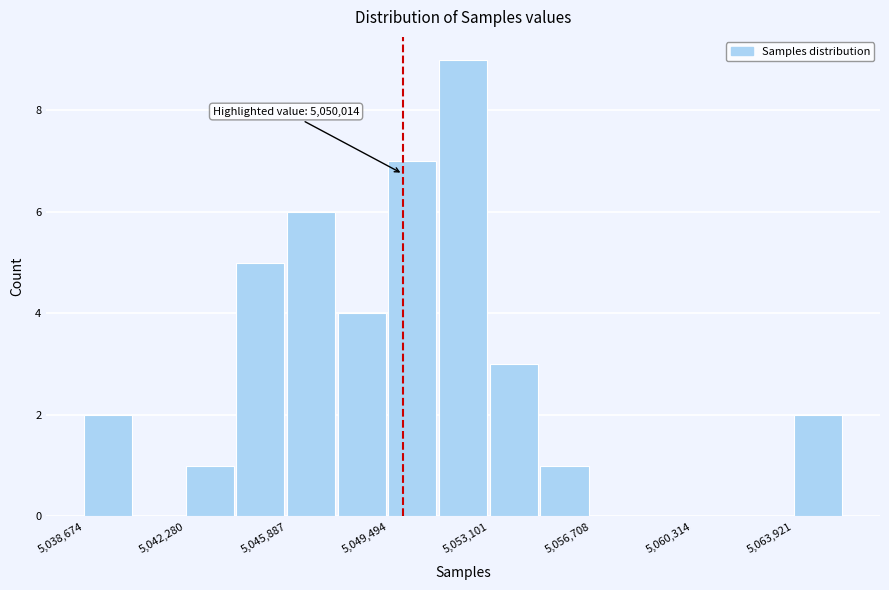

Read against the x-axis, roughly where is the centre of the tallest bar?

5052000